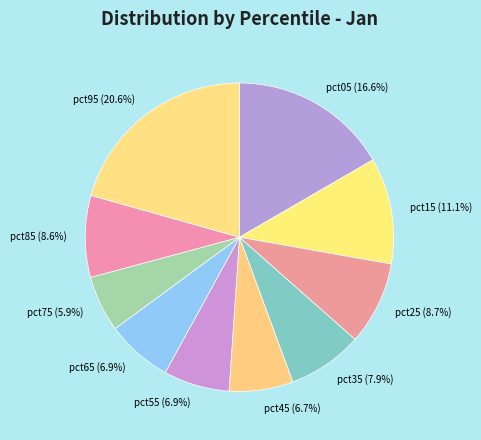

How much of the chart is everything except pct05?

83.4%